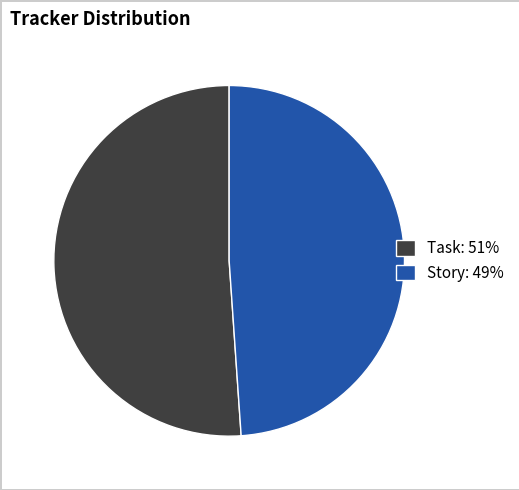

Rank the categories by value from lowest to highest.

Story, Task